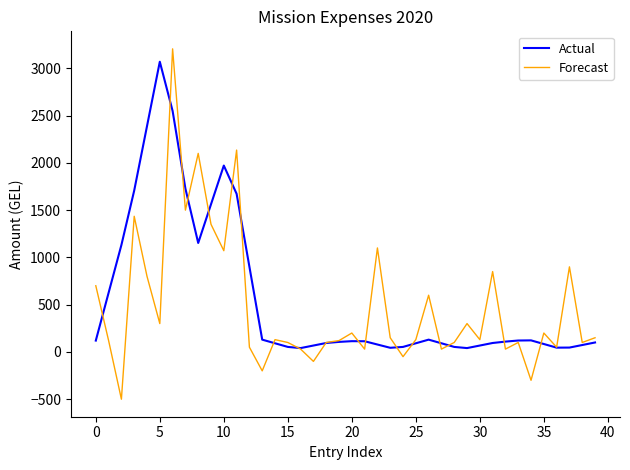

What is the smallest value displayed?

-500.0